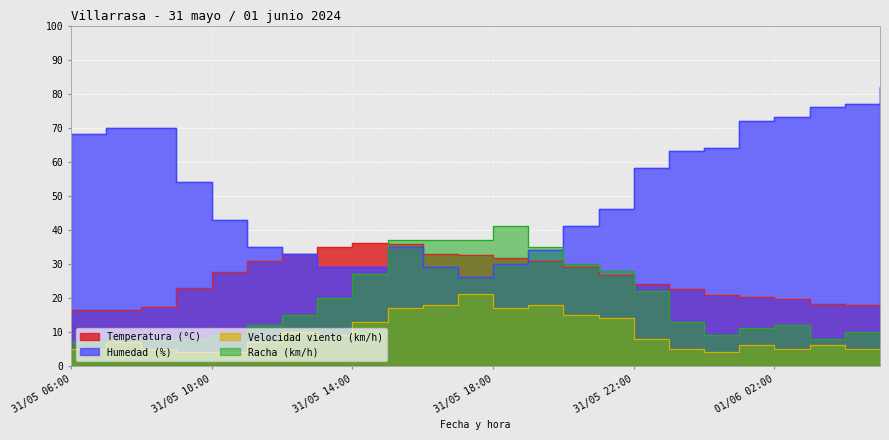

Which series has the largest range (max minus min)?

Humedad (%)